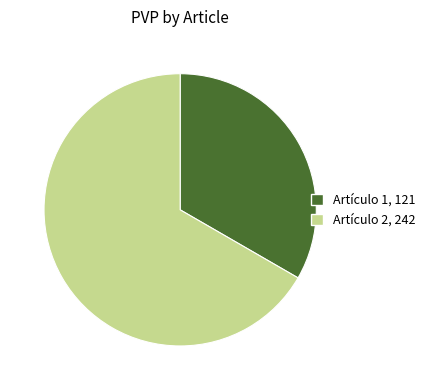

Rank the categories by value from highest to lowest.

Artículo 2, Artículo 1